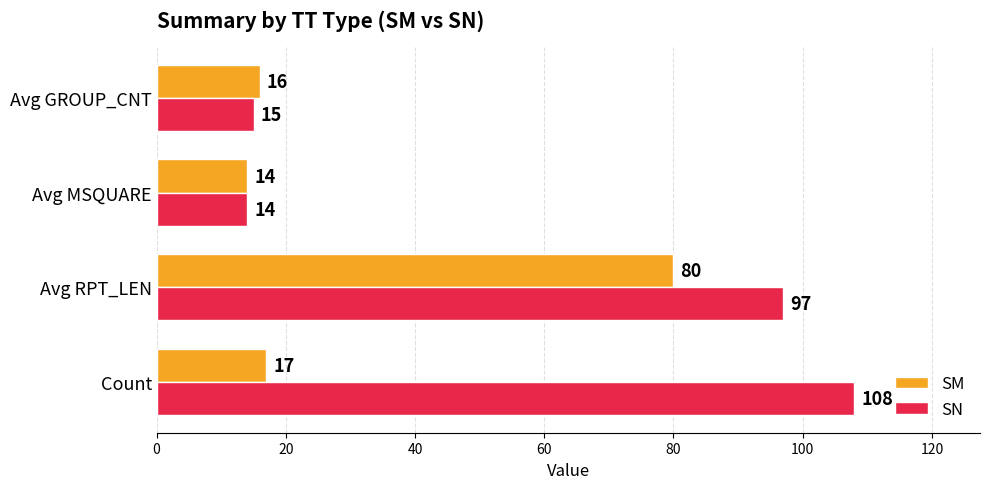

Which series has the largest total across all categories?

SN